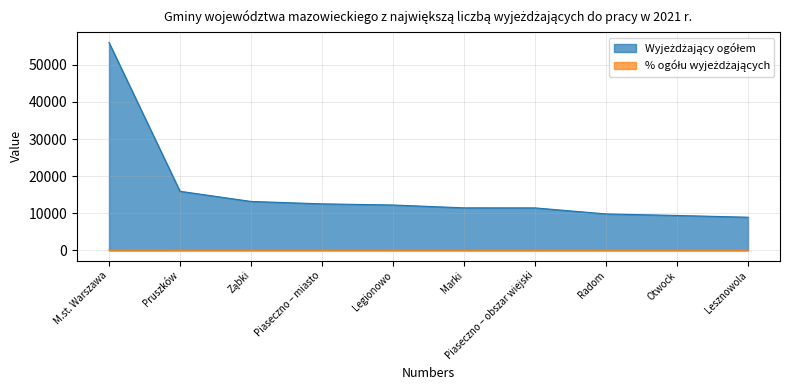

Read the Wyjeżdżający ogółem value at Legionowo.

12205.0